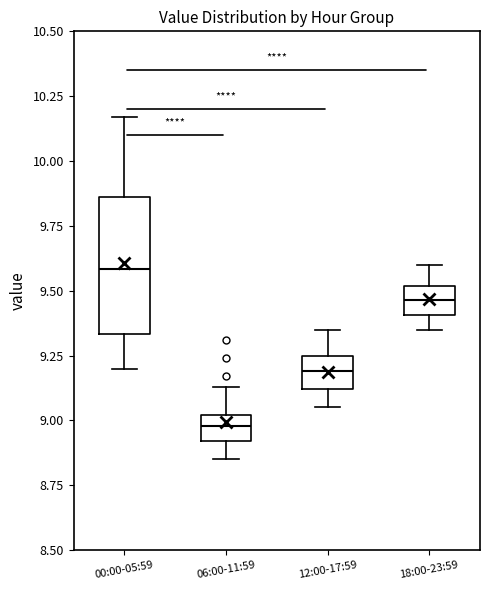

Where is the lower edge of the box for 06:00-11:59 on the y-axis? The values are not printed on the chart, so give them approximately, as read against the axis.

8.90